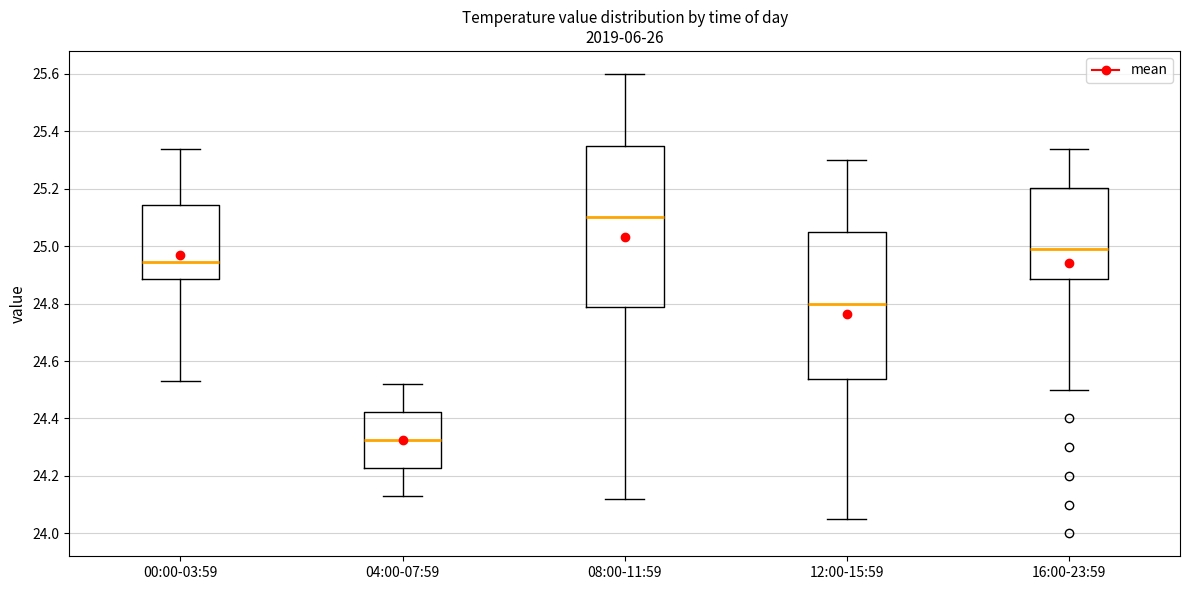

Reading left to right, read every box against the y-axis: the position of its median line, the range the box covers, and the ends of its whiskers. The values are not printed on the chart, so give them approximately, as read against the axis.

00:00-03:59: median 24.94, box 24.88 to 25.14, whiskers 24.54 to 25.34
04:00-07:59: median 24.32, box 24.22 to 24.42, whiskers 24.14 to 24.52
08:00-11:59: median 25.10, box 24.78 to 25.36, whiskers 24.12 to 25.60
12:00-15:59: median 24.80, box 24.54 to 25.06, whiskers 24.06 to 25.30
16:00-23:59: median 25.00, box 24.88 to 25.20, whiskers 24.50 to 25.34